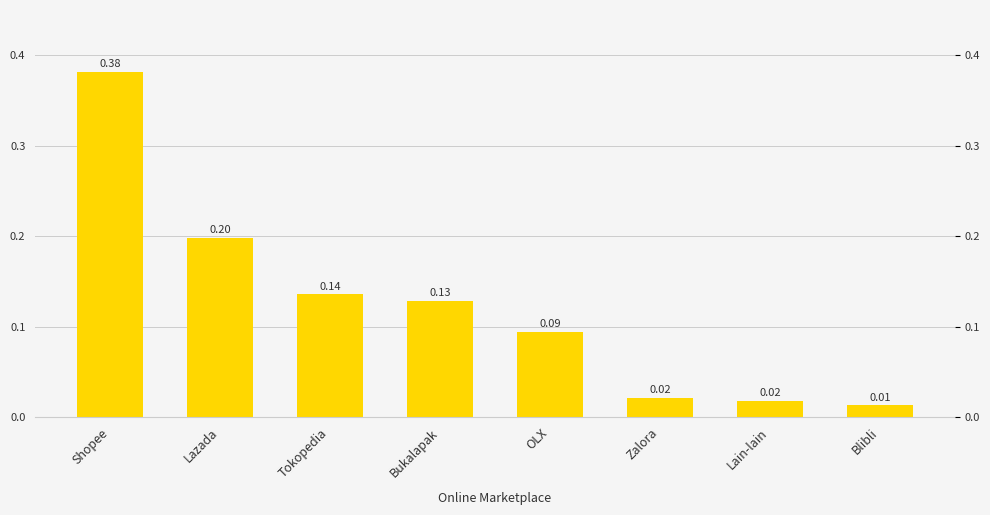

List the labels in order of value, largest first.

Shopee, Lazada, Tokopedia, Bukalapak, OLX, Zalora, Lain-lain, Blibli